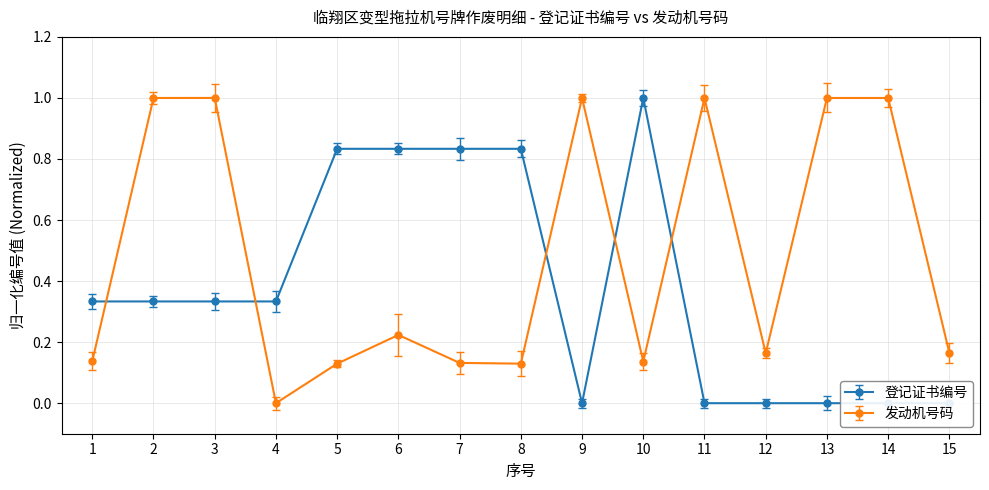

What is the difference between the 发动机号码 values at 4 and 15?

0.2